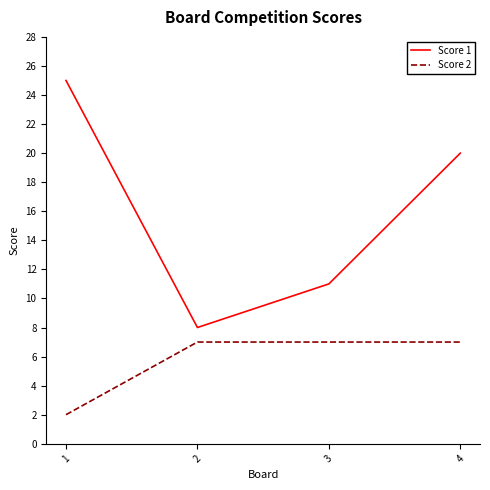

How many categories are shown in the chart?

4